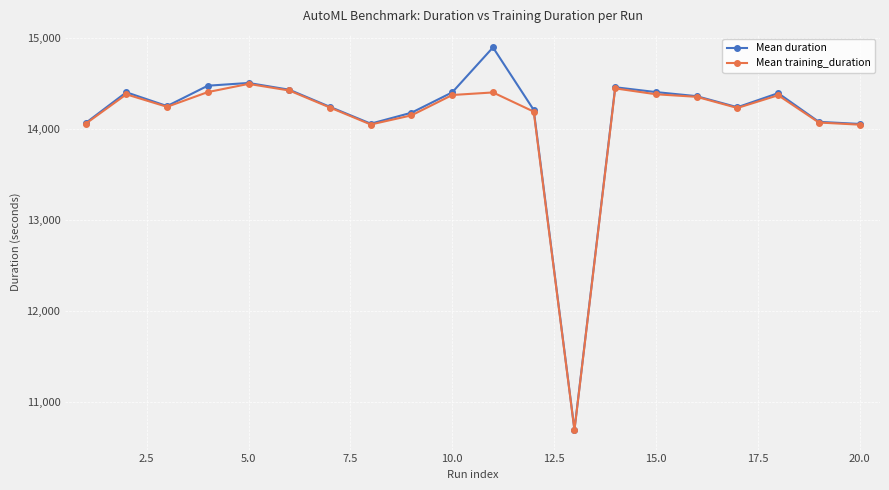

What is the value of the Mean duration point at the 1st from the left?

14066.4